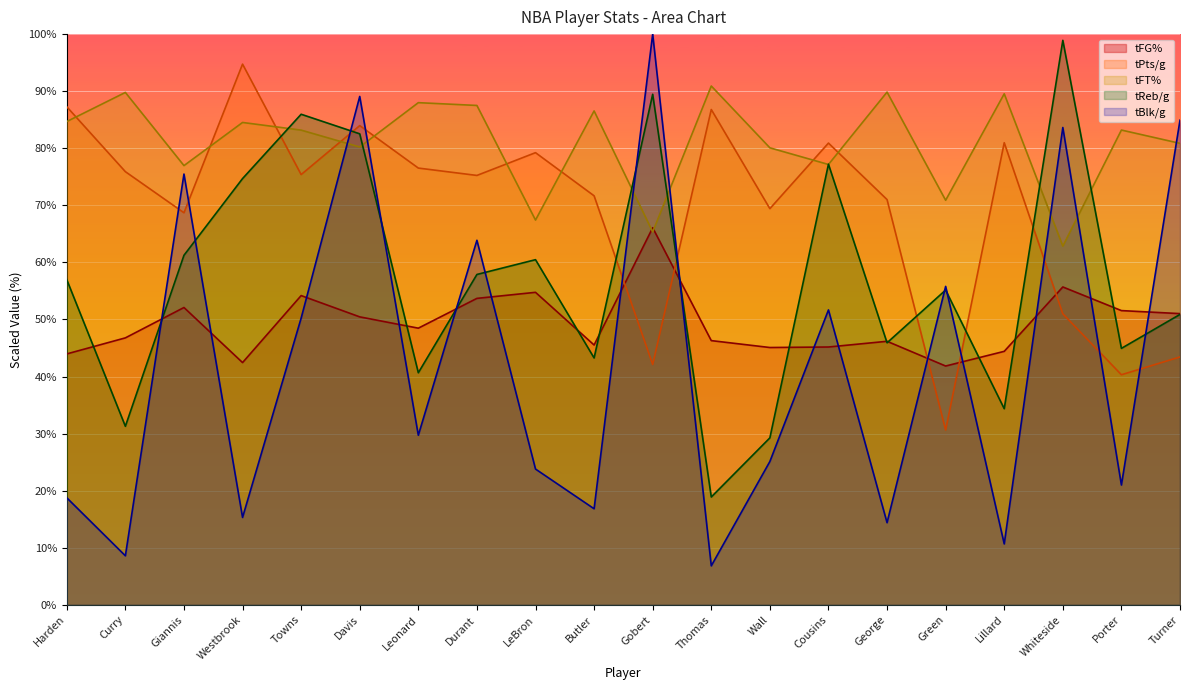

Reading left to right, extract all data points from this chart.

tFG%: 44.0	46.8	52.1	42.5	54.2	50.5	48.5	53.7	54.8	45.5	66.1	46.3	45.1	45.2	46.2	41.9	44.4	55.7	51.6	51.0
tPts/g: 87.3	75.9	68.7	94.7	75.4	84.0	76.5	75.2	79.2	71.7	42.1	86.8	69.4	80.9	71.0	30.6	81.0	51.0	40.3	43.4
tFT%: 84.7	89.8	77.0	84.5	83.2	80.2	88.0	87.5	67.4	86.5	65.3	90.9	80.1	77.2	89.8	70.9	89.5	62.9	83.2	80.9
tReb/g: 57.0	31.3	61.2	74.7	86.0	82.5	40.7	57.9	60.5	43.3	89.5	18.9	29.3	77.2	45.9	55.2	34.4	98.9	44.9	50.9
tBlk/g: 18.8	8.6	75.5	15.3	50.2	89.1	29.7	63.9	23.8	16.8	100.0	6.8	25.1	51.7	14.4	55.8	10.7	83.6	21.0	84.9